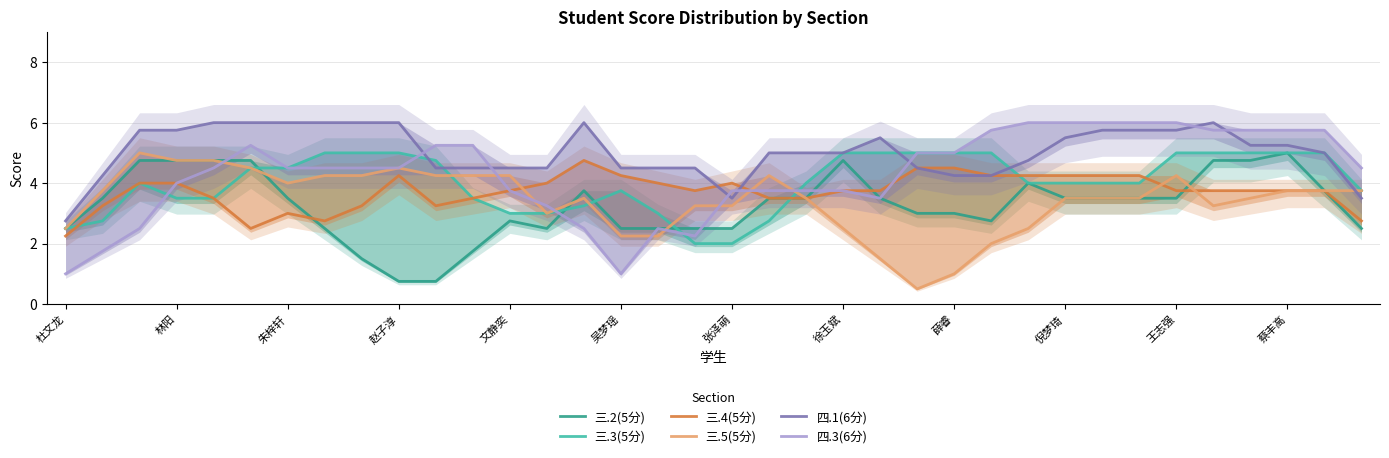

Which series has the largest total across all categories?

四.1(6分)